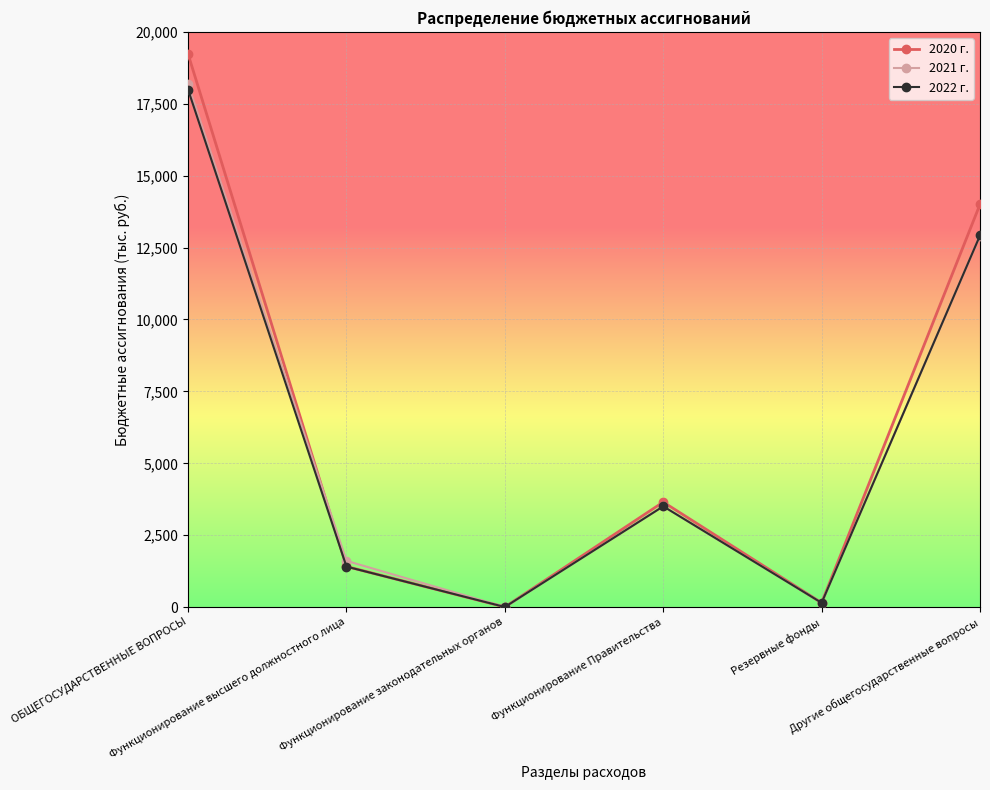

At which category does 2021 г. reach its first local valley?

Функционирование законодательных органов